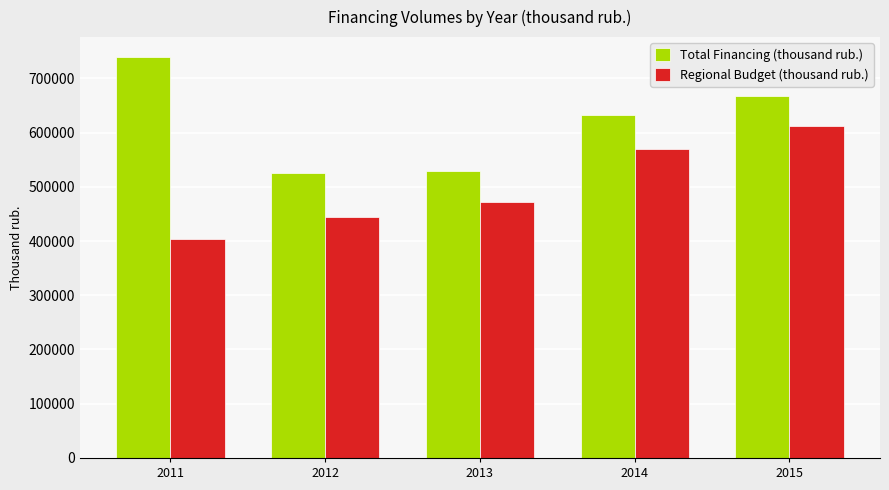

Between 2013 and 2014, which series saw the biggest shift?

Total Financing (thousand rub.)